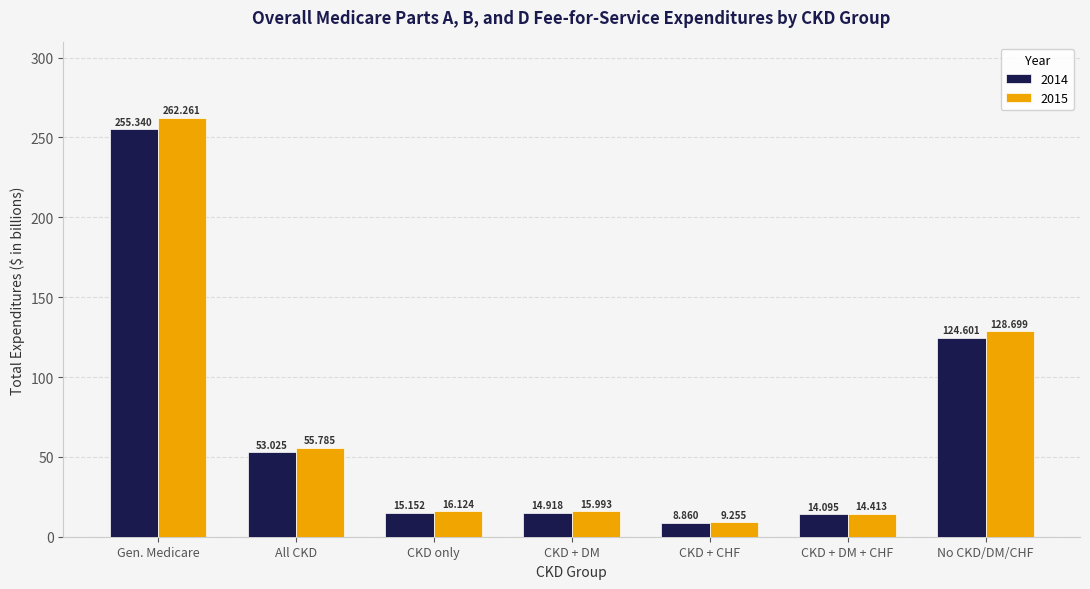

At how many categories does at least one series exceed 191?

1